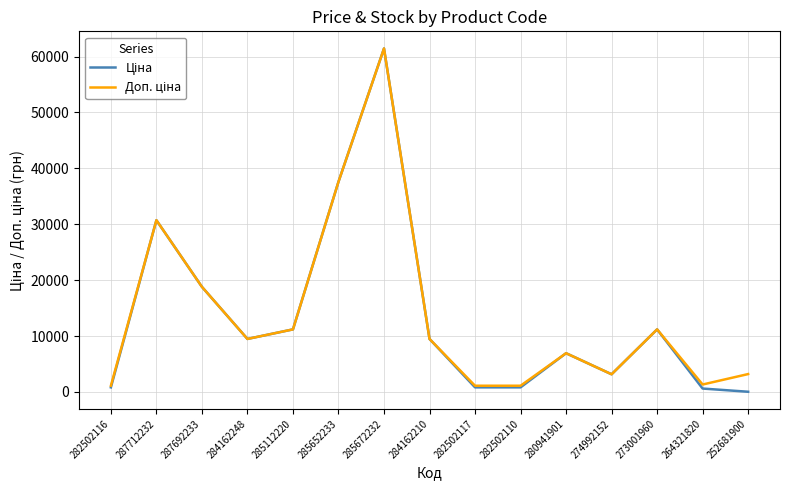

What is the greatest value displayed?

61434.3